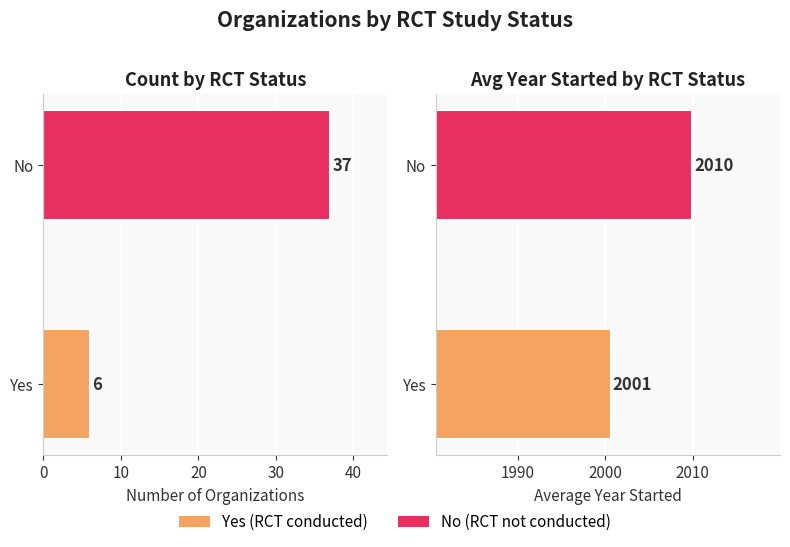

How many bars are there in total?

4